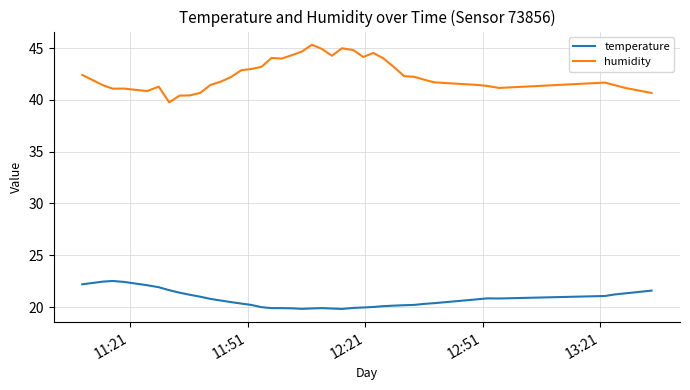

True or false: temperature and humidity intersect in this chart.

False